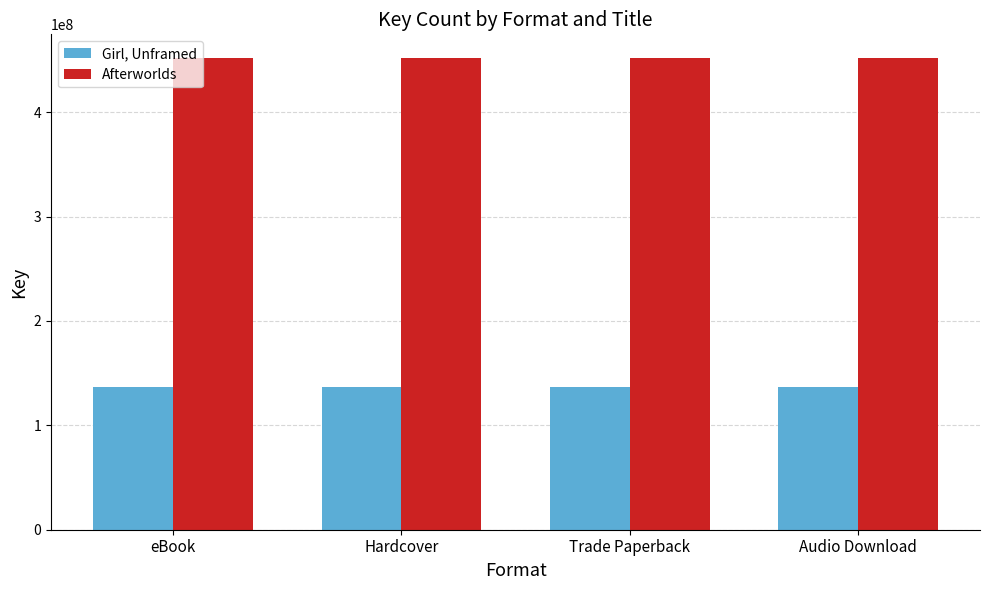

Reading left to right, extract all data points from this chart.

Girl, Unframed: eBook=136321691	Hardcover=136321691	Trade Paperback=136321691	Audio Download=136321691
Afterworlds: eBook=451998862	Hardcover=451998862	Trade Paperback=451998862	Audio Download=451998862